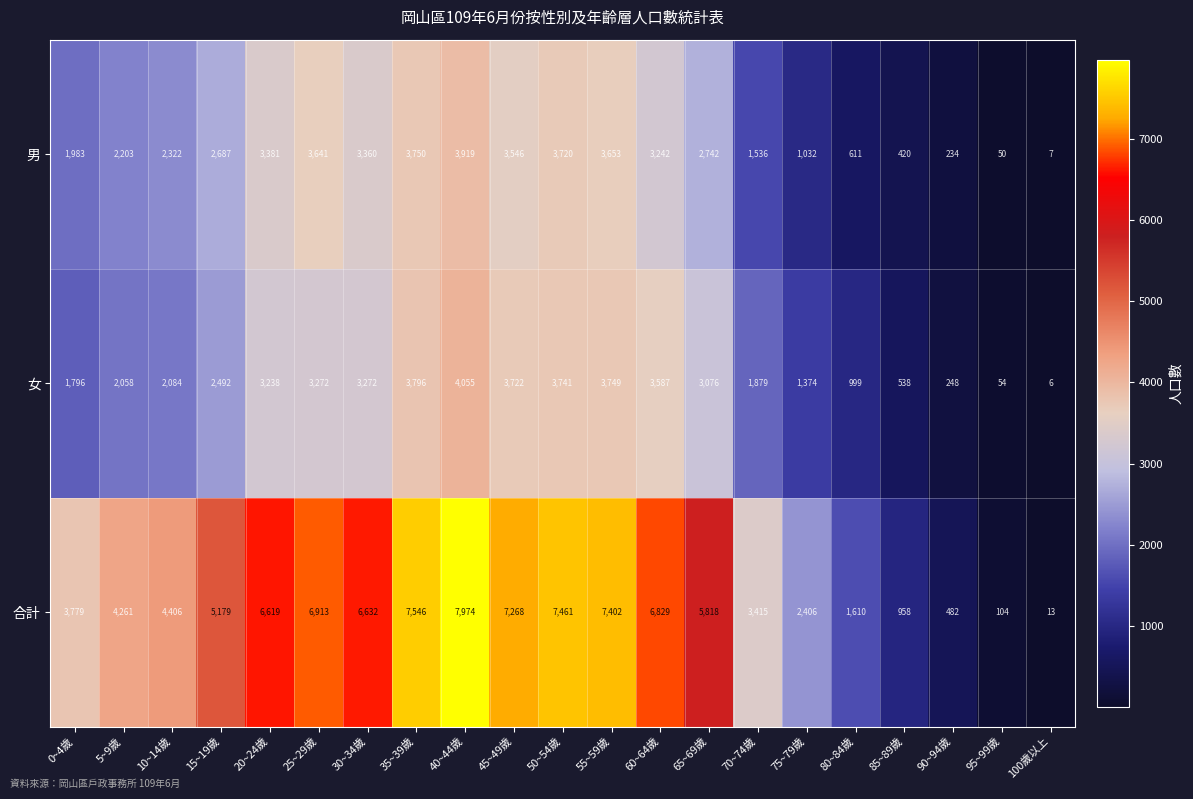

What is the spread (max minus min) of values at 65~69歲?

3076